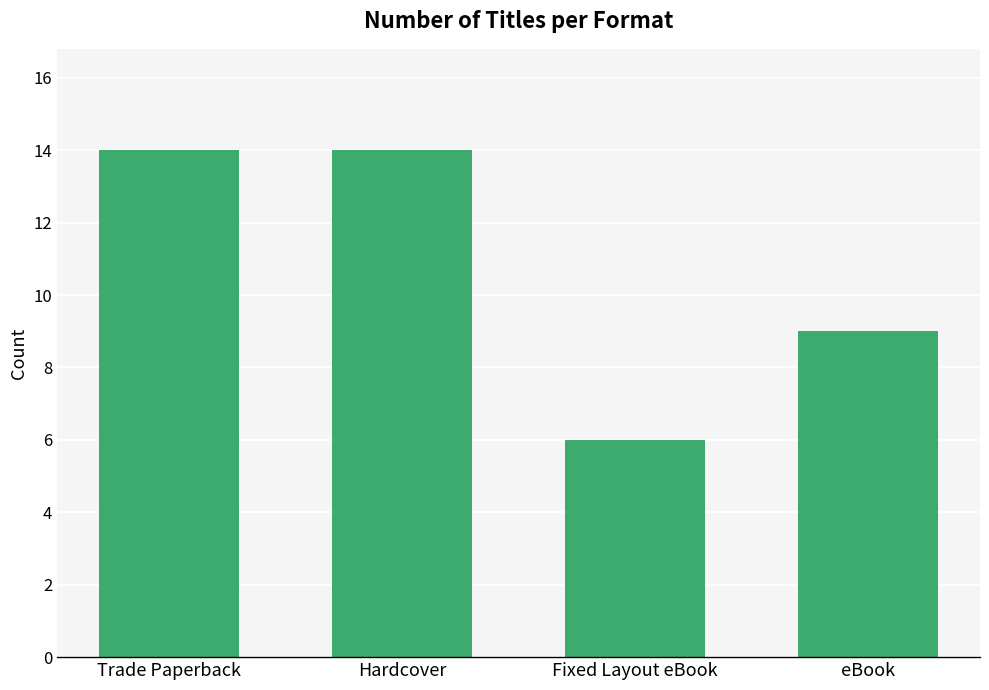

What is the average value?

11